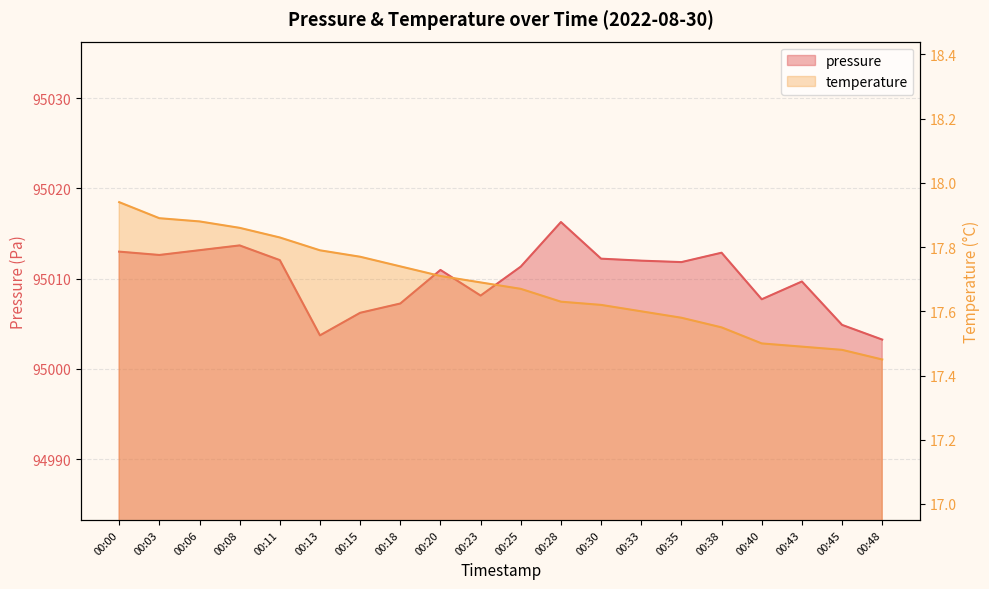

Does the chart display data point markers on the line(s)?

No